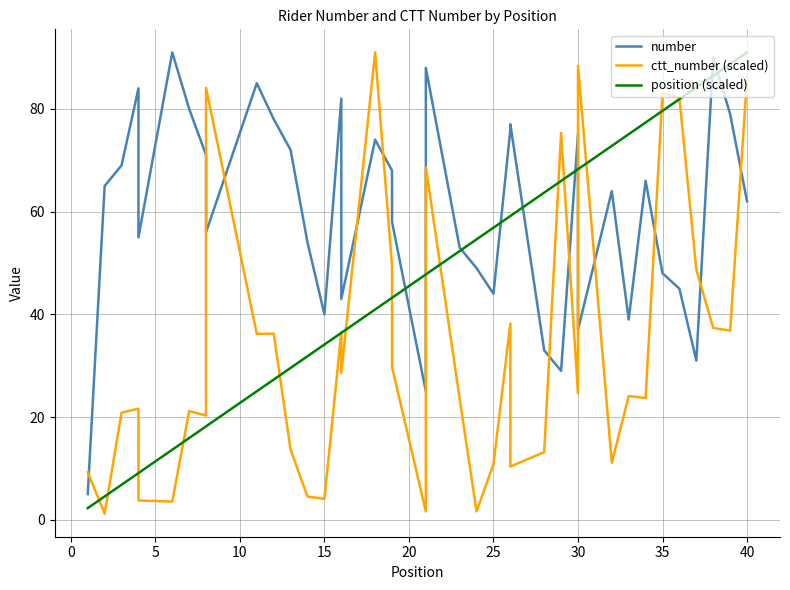

What is the difference between the maximum and minimum values in the ctt_number (scaled) series?

89.8